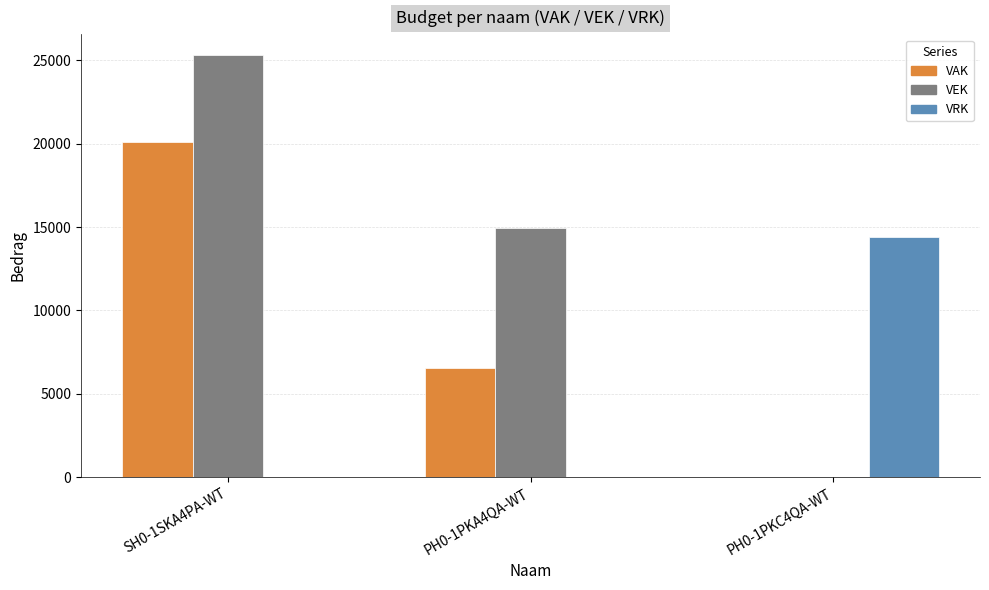

What is the total value across all series at PH0-1PKC4QA-WT?

14375